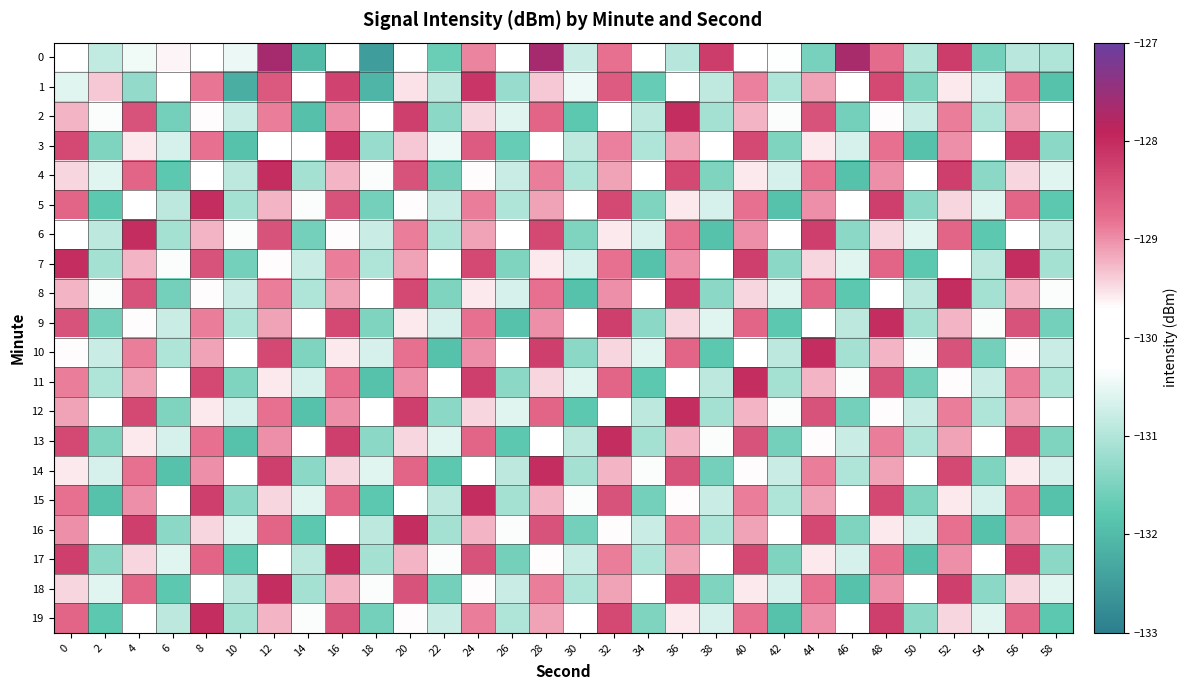

List the series in order of their peak value, lowest first.

1, 3, 2, 4, 5, 6, 7, 8, 9, 10, 11, 12, 13, 14, 15, 16, 17, 18, 19, 0